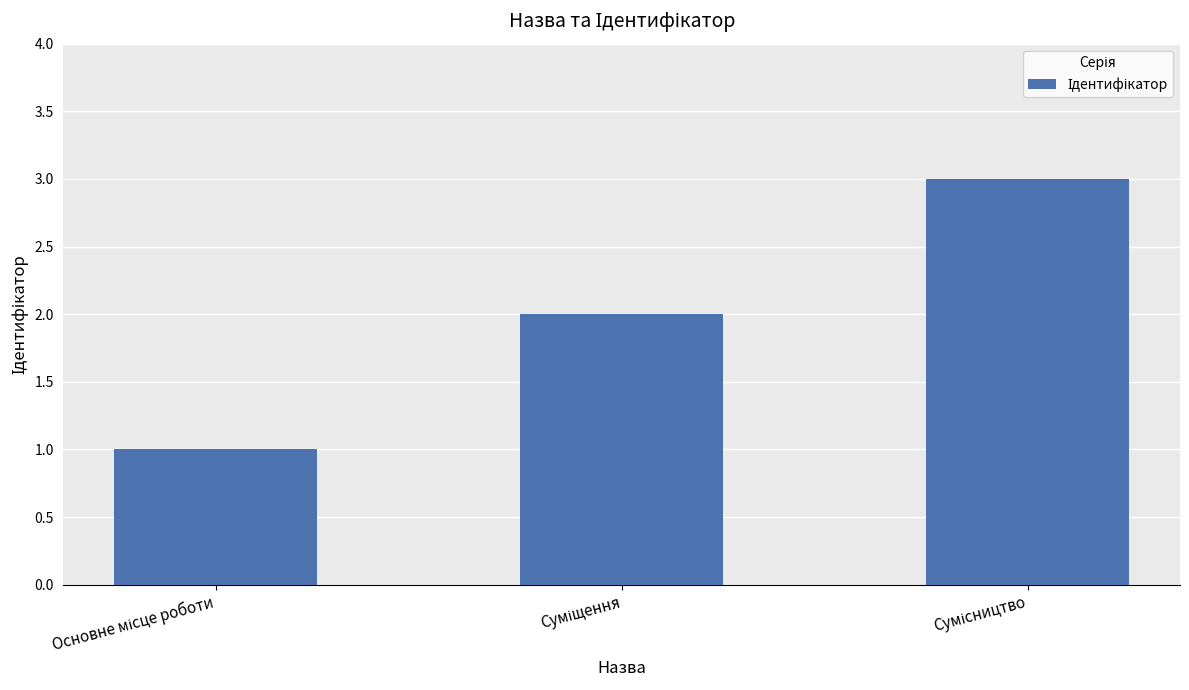

What is the average value?

2